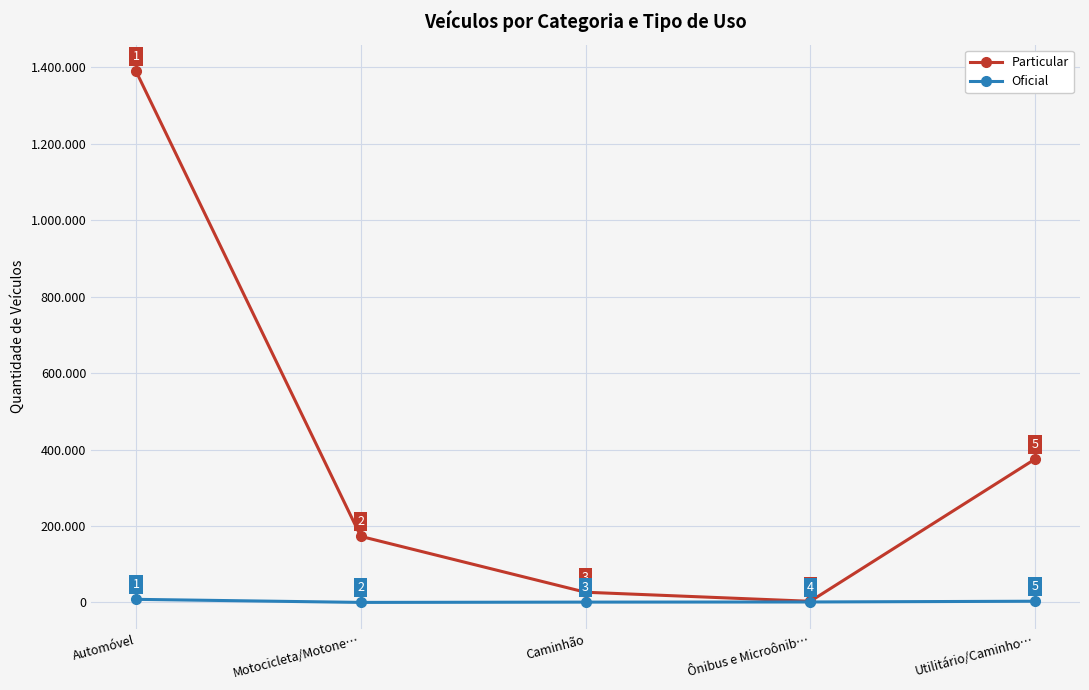

At which category does the chart reach its peak across all series?

Automóvel